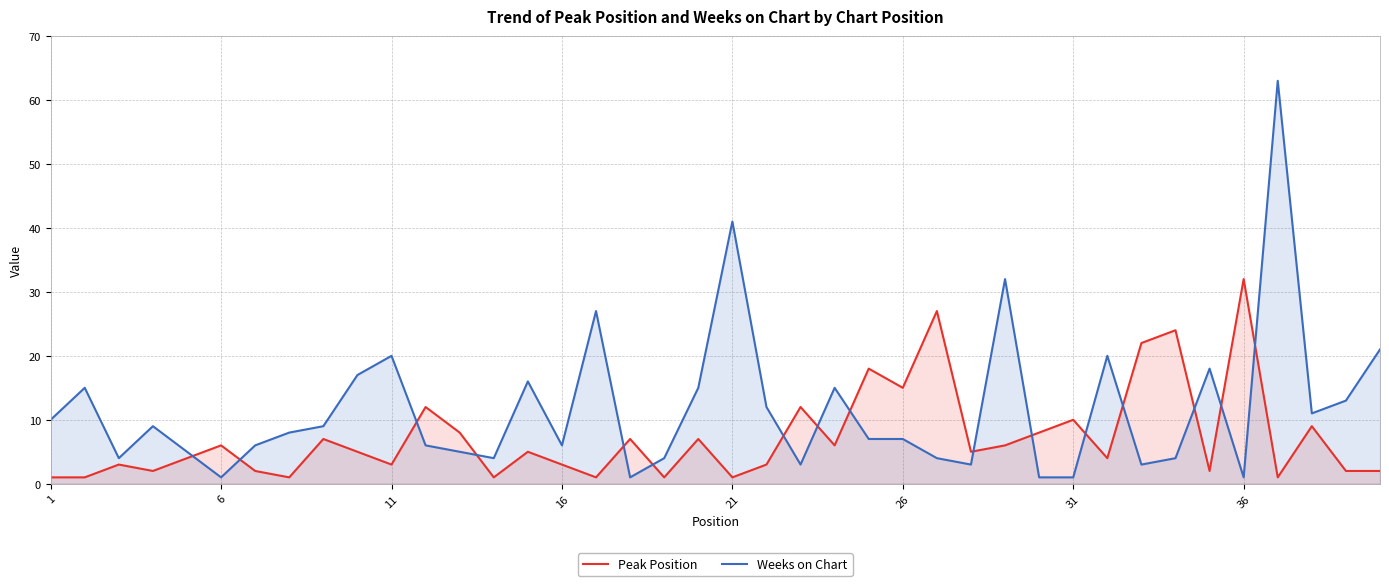

Rank the series by their average value, from lowest to highest.

Peak Position, Weeks on Chart